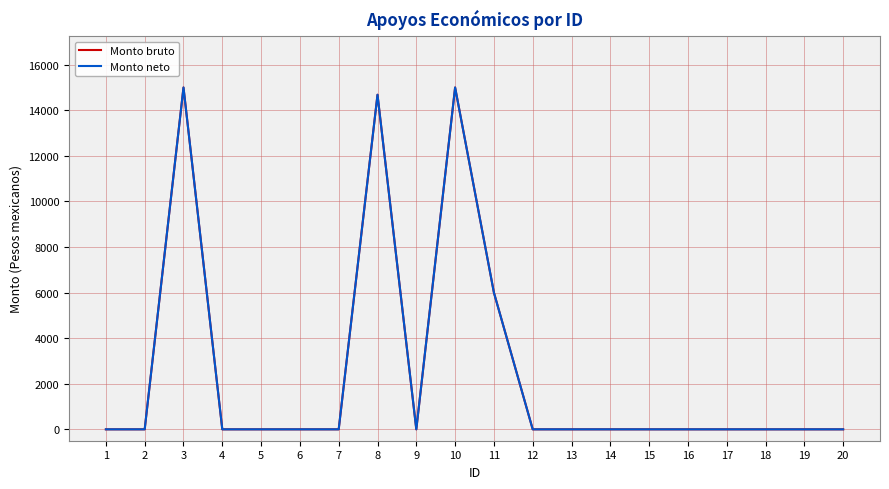

How many interior local peaks does the Monto neto series have?

3